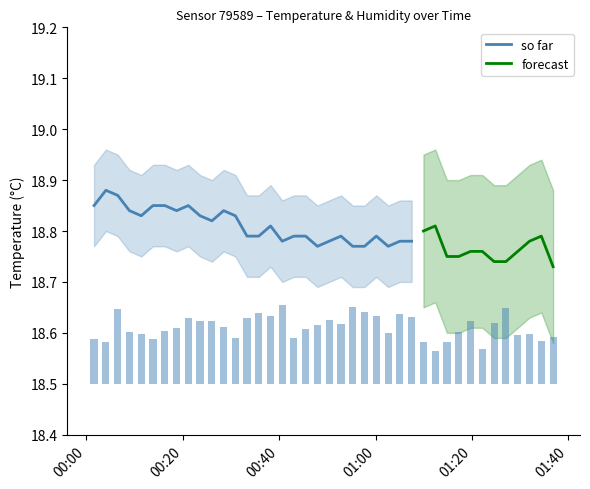

True or false: the data shows 0.0 at 36.

False